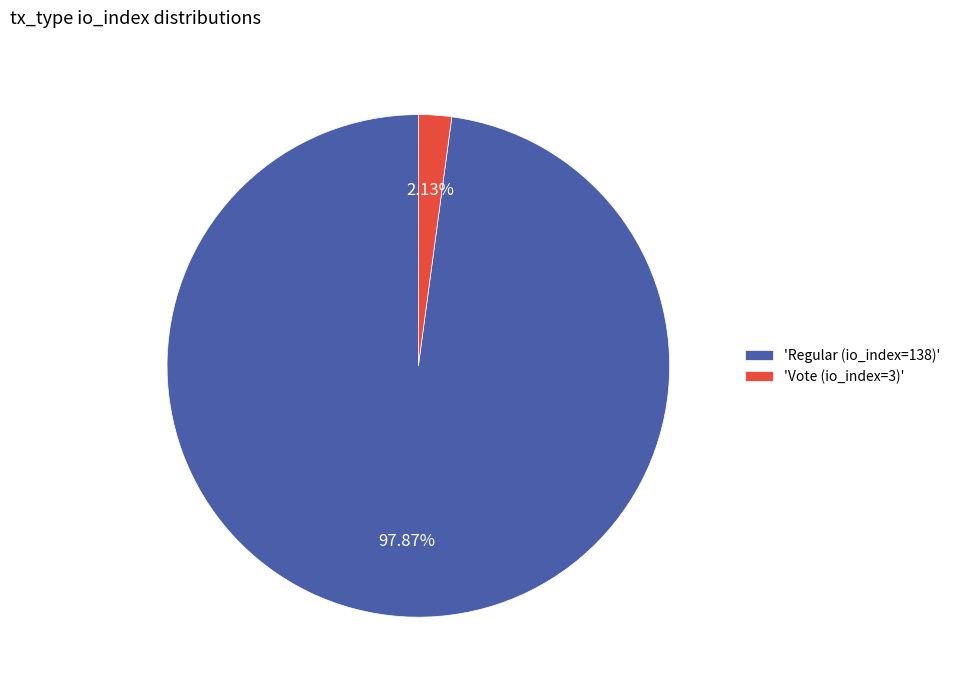

Combined, do 'Regular (io_index=138)' and 'Vote (io_index=3)' account for over 50%?

Yes